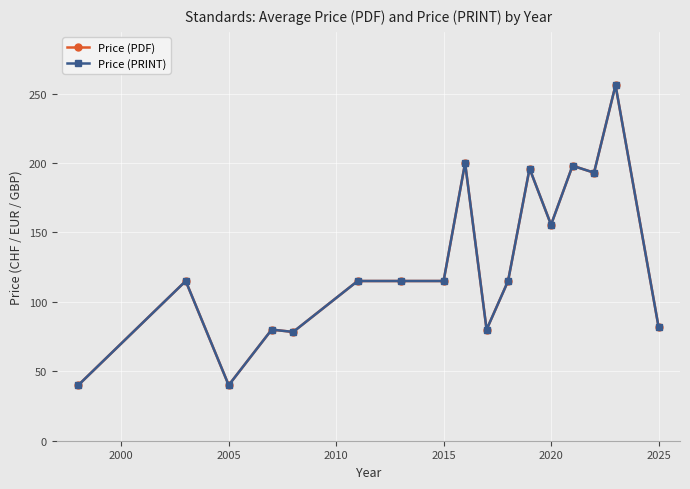

True or false: Price (PDF) and Price (PRINT) intersect in this chart.

False